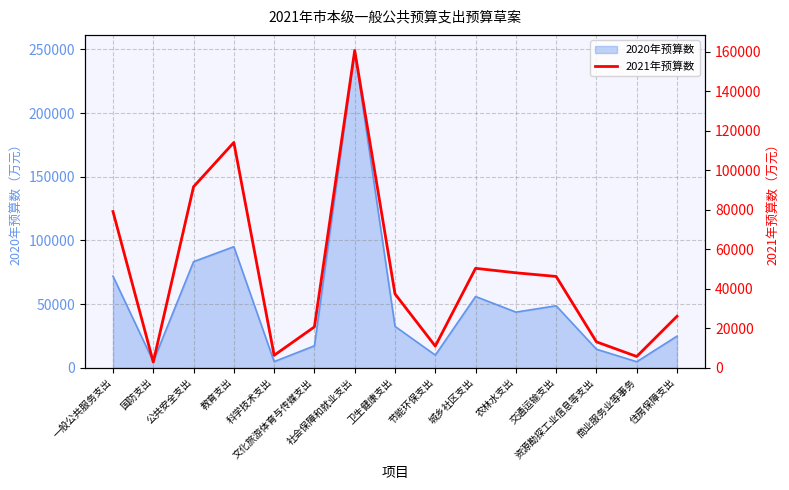

Reading right to left, extract all data points from this chart.

26103.0	5734.8	13140.9	46252.7	48108.5	50371.2	10990.1	37416.4	160665.0	20725.2	6328.4	114098.4	91669.6	2900.0	79126.3